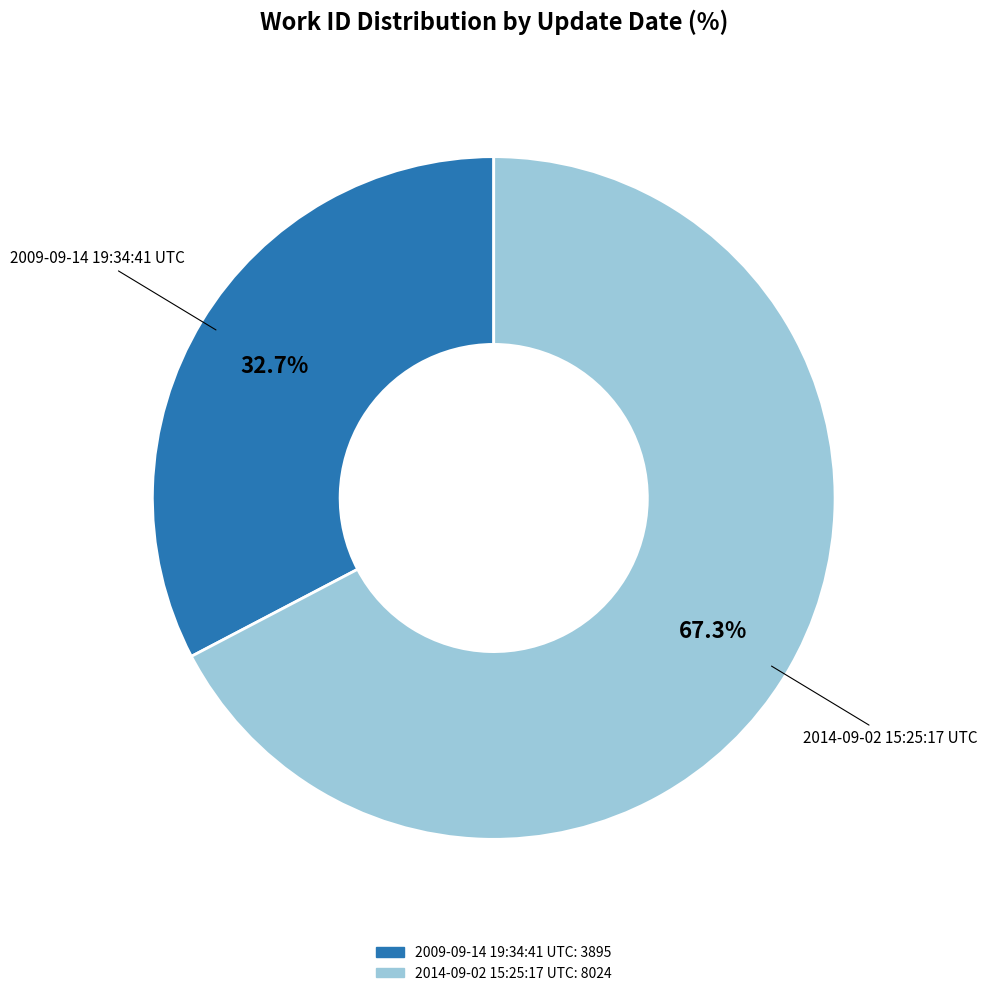

What percentage do 2014-09-02 15:25:17 UTC and 2009-09-14 19:34:41 UTC together represent?

100.0%